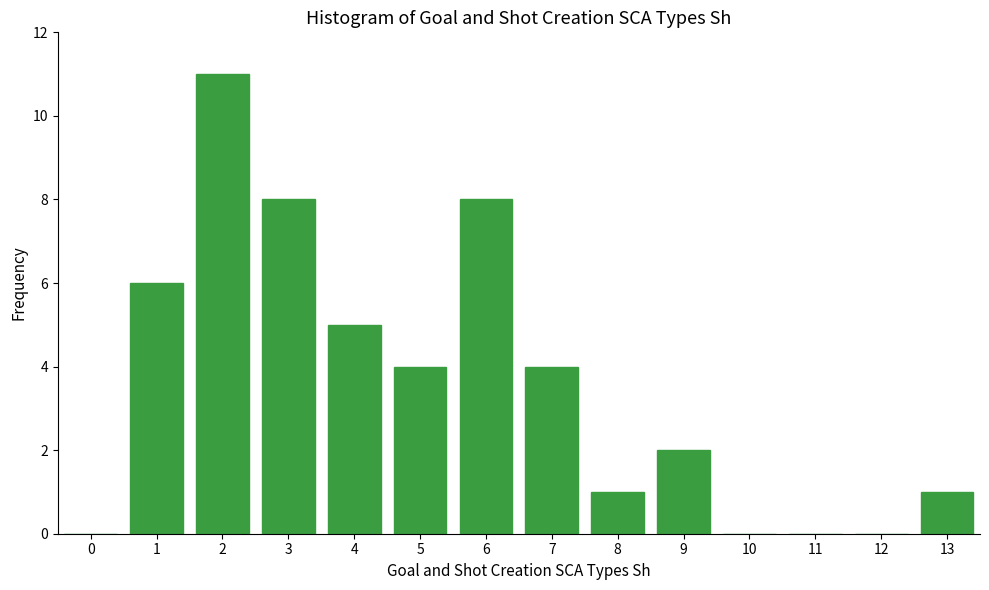

Reading left to right, list all the values displayed in this chart.

0=0	1=6	2=11	3=8	4=5	5=4	6=8	7=4	8=1	9=2	10=0	11=0	12=0	13=1